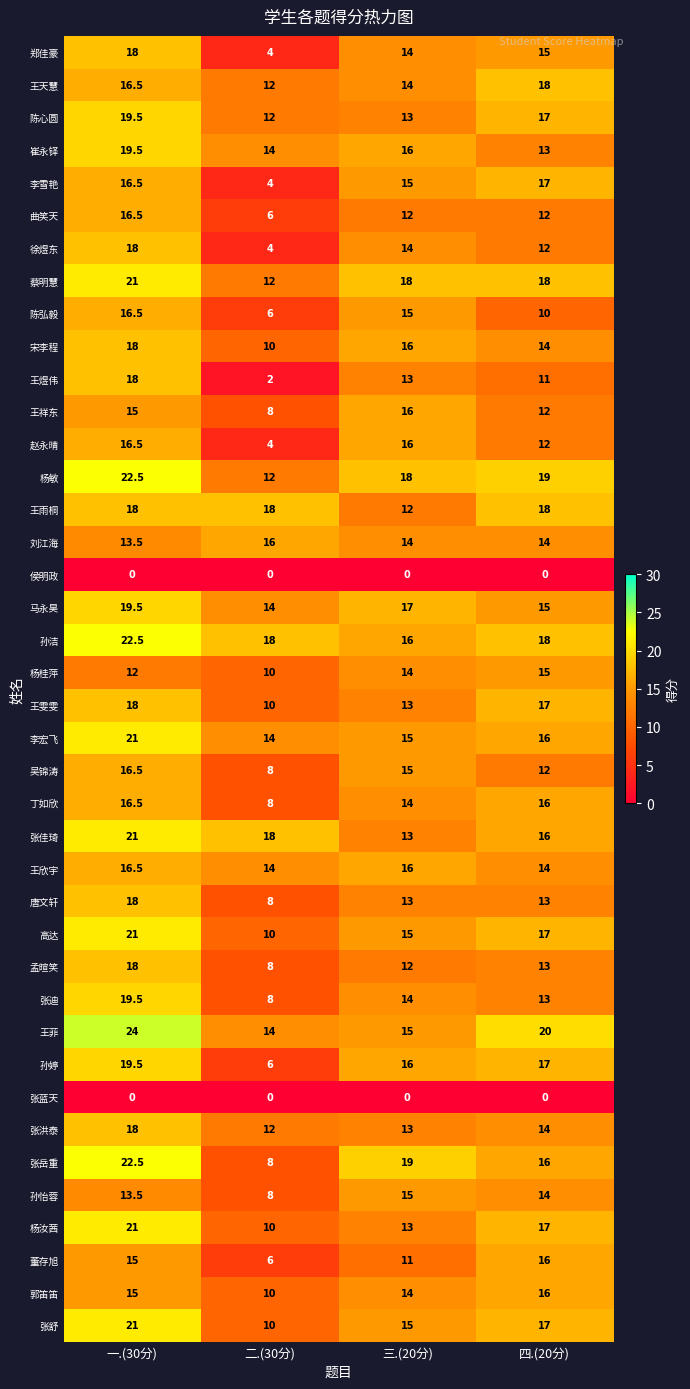

Which series has the largest total across all categories?

孙洁